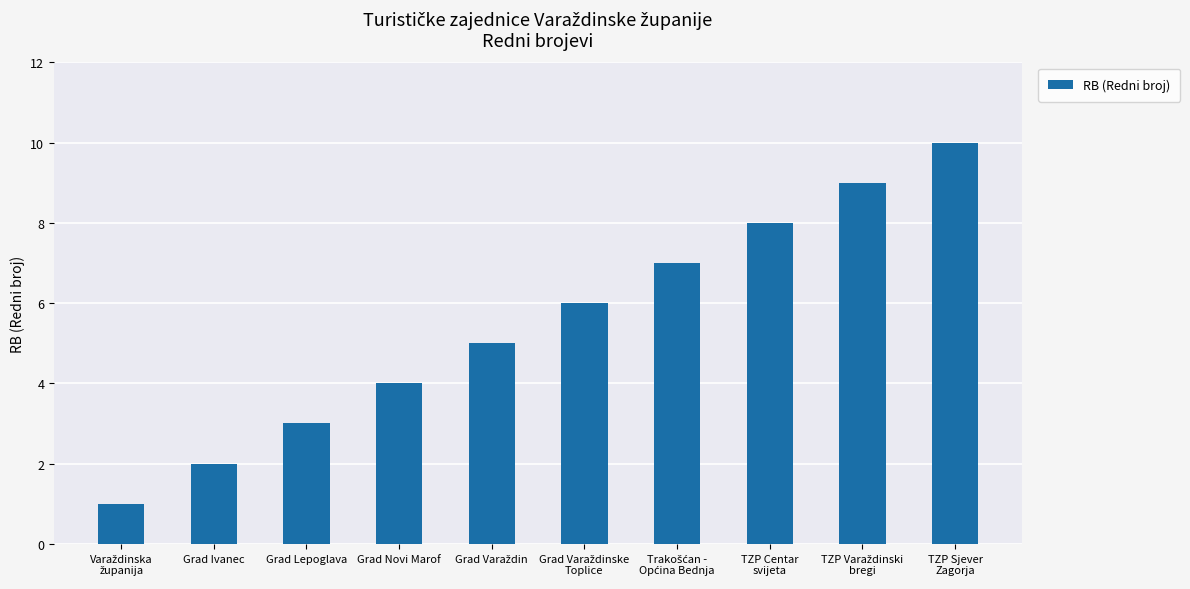

How many values are between 3 and 8?

6